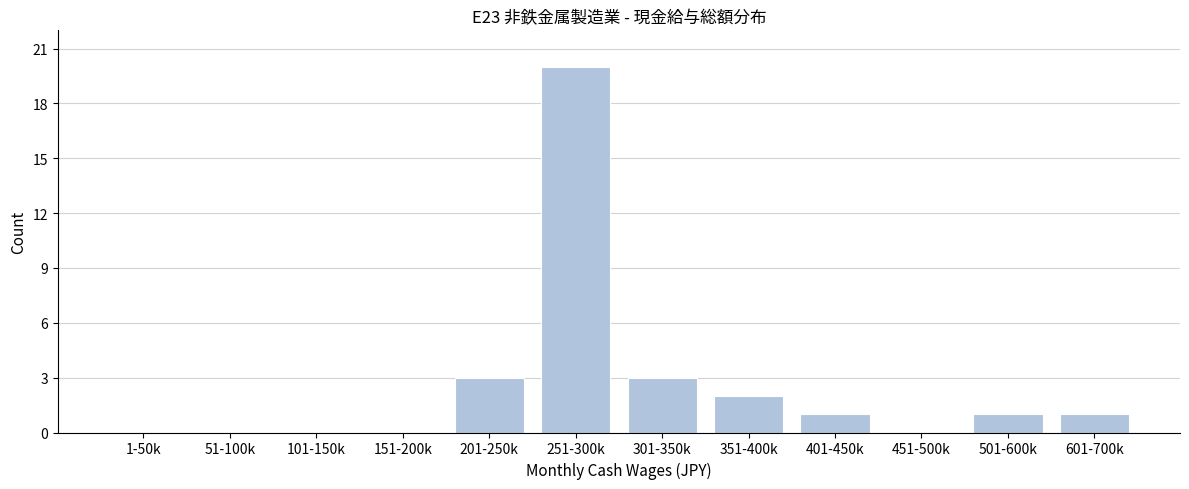

Reading left to right, extract all data points from this chart.

1-50k=0	51-100k=0	101-150k=0	151-200k=0	201-250k=3	251-300k=20	301-350k=3	351-400k=2	401-450k=1	451-500k=0	501-600k=1	601-700k=1